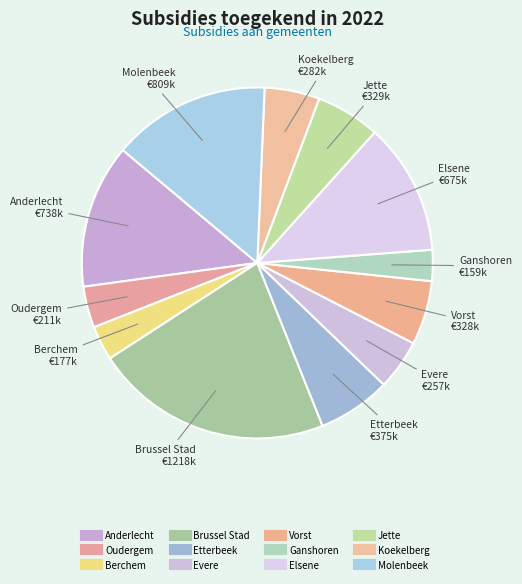

True or false: Etterbeek accounts for 12% of the total.

False